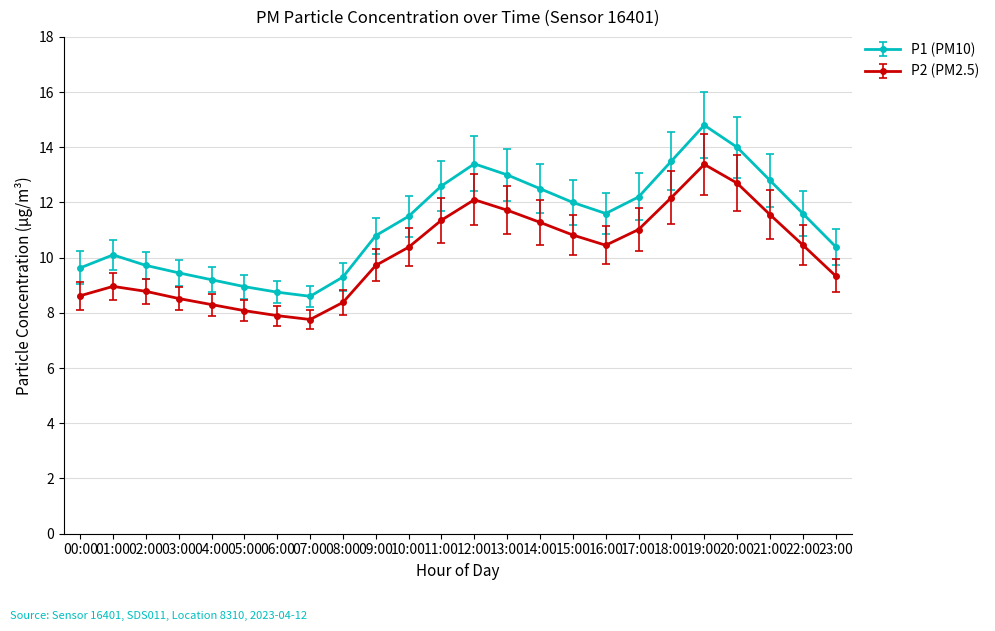

How many lines are shown in the chart?

2